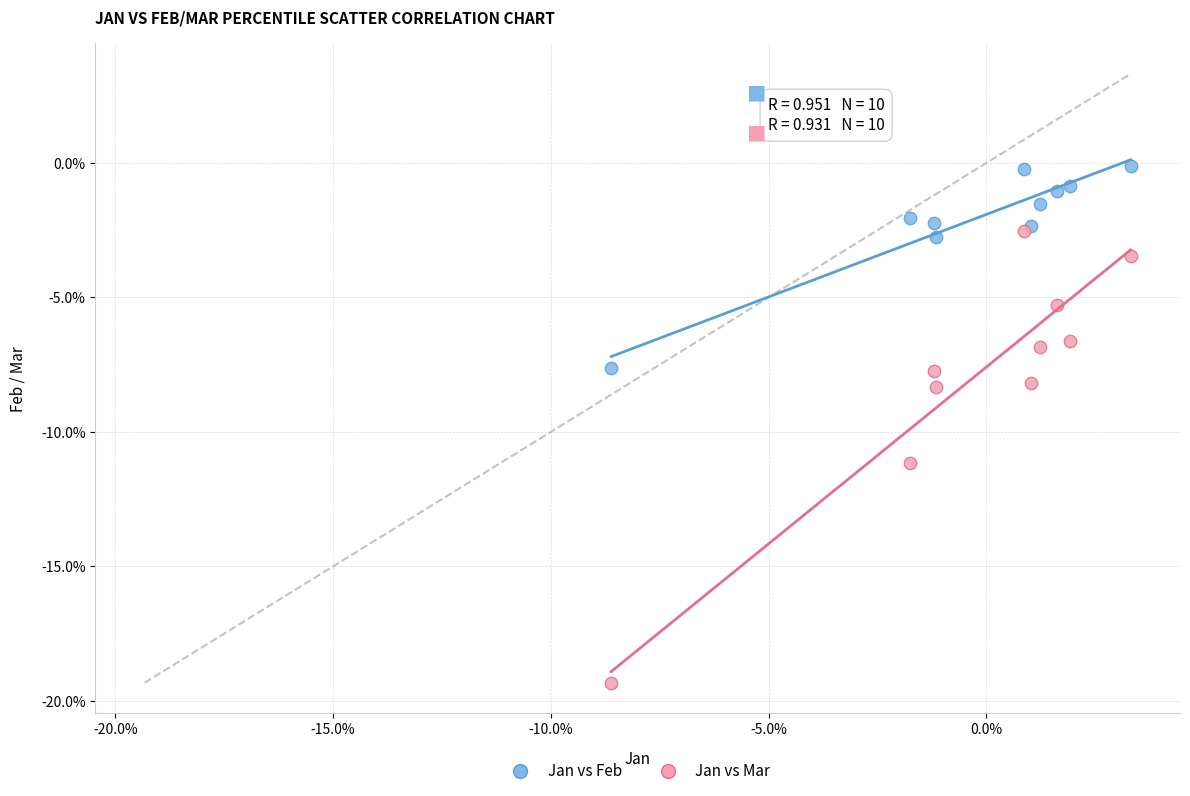

Which series reaches the minimum Y coordinate?

Jan vs Mar